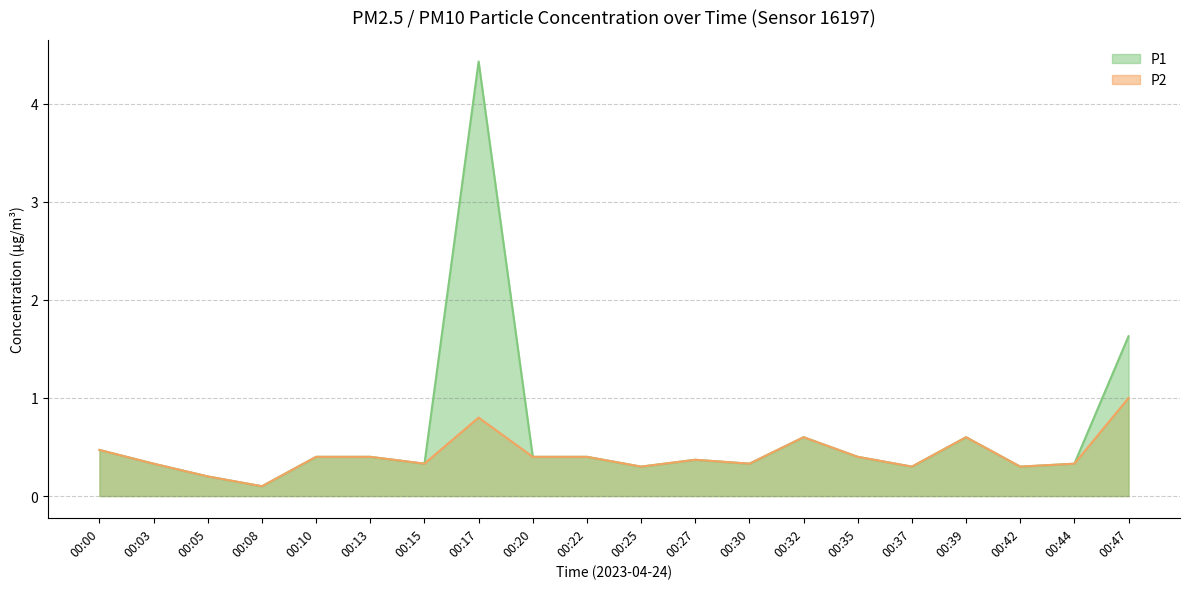

Reading left to right, list all the values displayed in this chart.

P1: 00:00=0.5	00:03=0.3	00:05=0.2	00:08=0.1	00:10=0.4	00:13=0.4	00:15=0.3	00:17=4.4	00:20=0.4	00:22=0.4	00:25=0.3	00:27=0.4	00:30=0.3	00:32=0.6	00:35=0.4	00:37=0.3	00:39=0.6	00:42=0.3	00:44=0.3	00:47=1.6
P2: 00:00=0.5	00:03=0.3	00:05=0.2	00:08=0.1	00:10=0.4	00:13=0.4	00:15=0.3	00:17=0.8	00:20=0.4	00:22=0.4	00:25=0.3	00:27=0.4	00:30=0.3	00:32=0.6	00:35=0.4	00:37=0.3	00:39=0.6	00:42=0.3	00:44=0.3	00:47=1.0